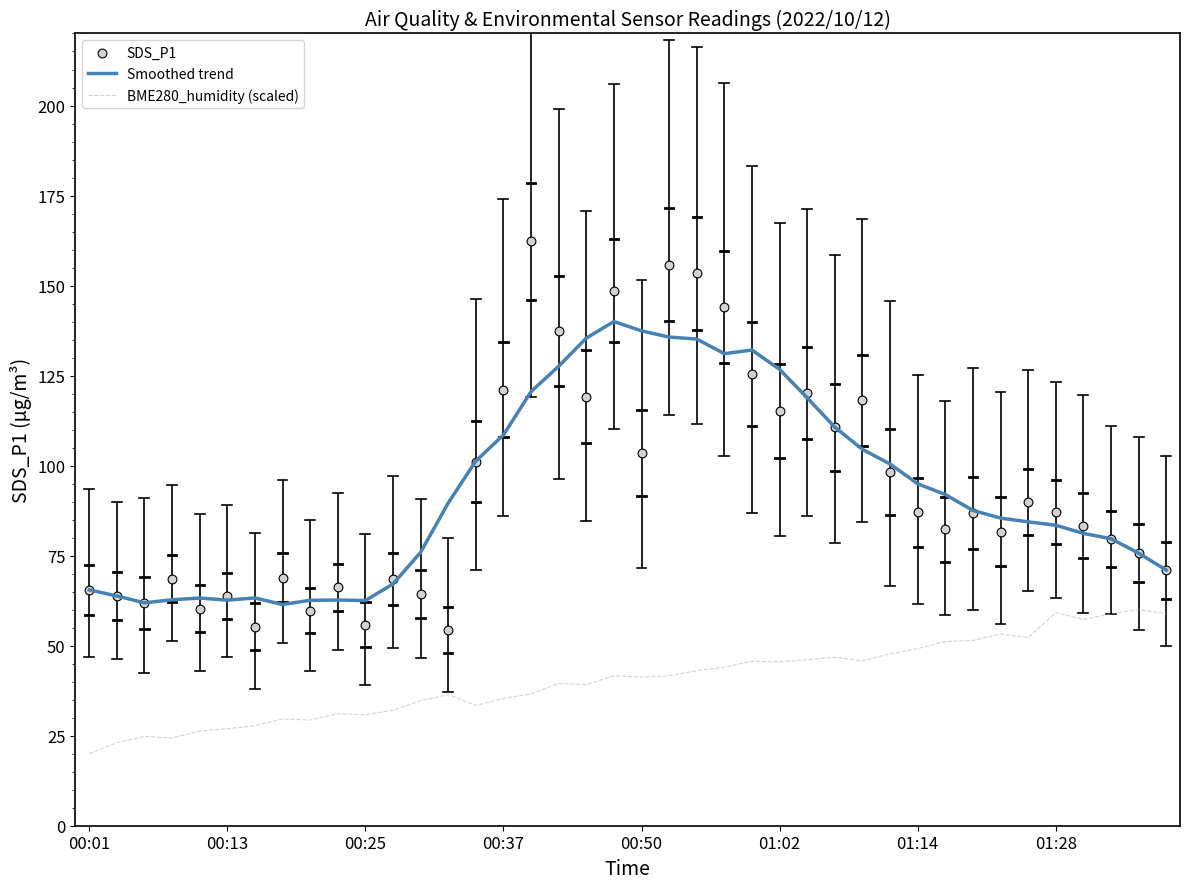

At how many categories does at least one series exceed 39?

40